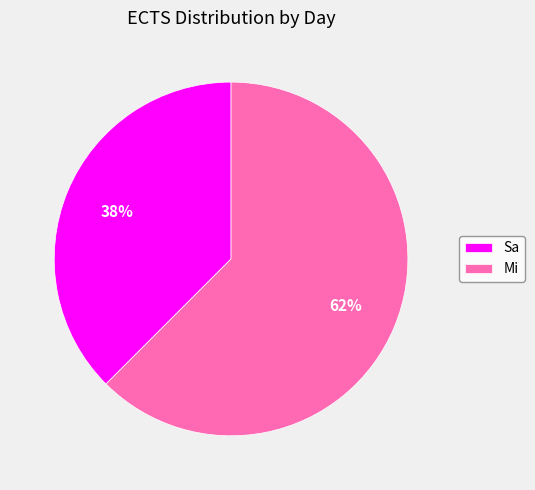

To the nearest percent, what is the average slice percentage?

50%